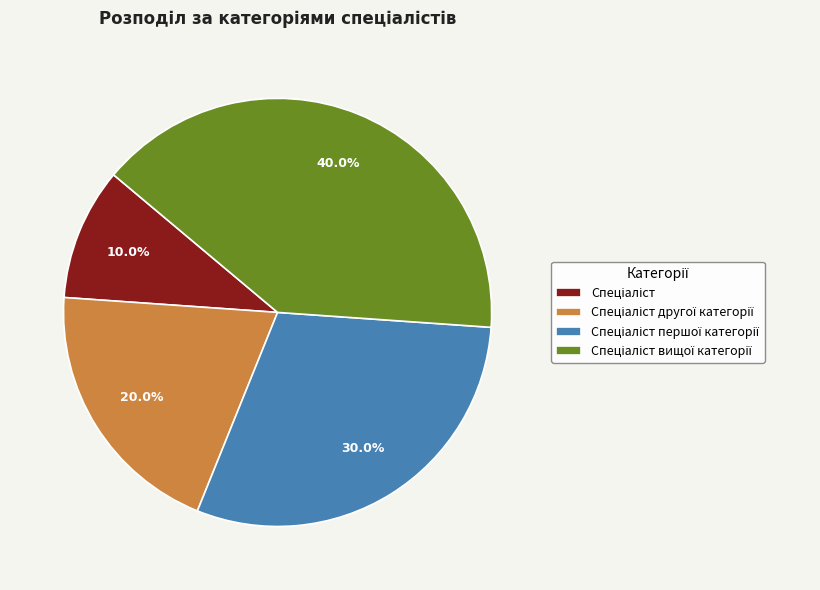

Is there a majority slice in this chart?

No